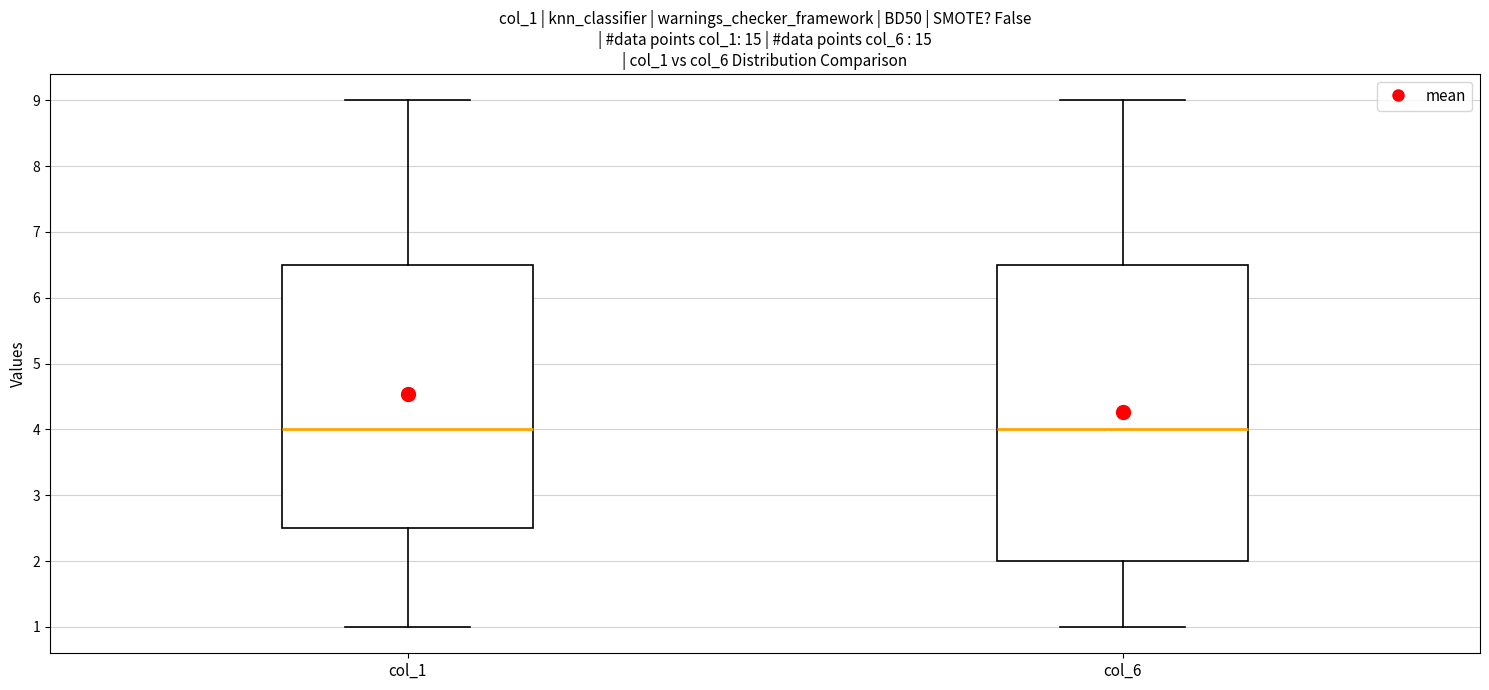

Reading left to right, transcribe this box plot: for each box, give where its median line is, the range the box spans, and where its two whiskers end, as read against the y-axis. The values are not printed on the chart, so give them approximately, as read against the axis.

col_1: median 4.0, box 2.5 to 6.5, whiskers 1.0 to 9.0
col_6: median 4.0, box 2.0 to 6.5, whiskers 1.0 to 9.0